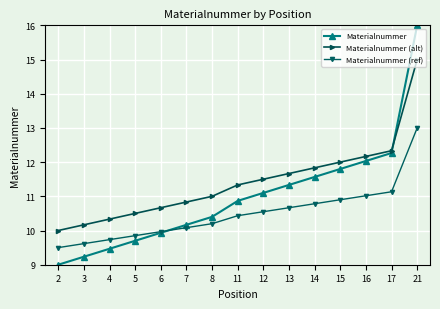

List the labels in order of Materialnummer value, smallest first.

2, 3, 4, 5, 6, 7, 8, 11, 12, 13, 14, 15, 16, 17, 21